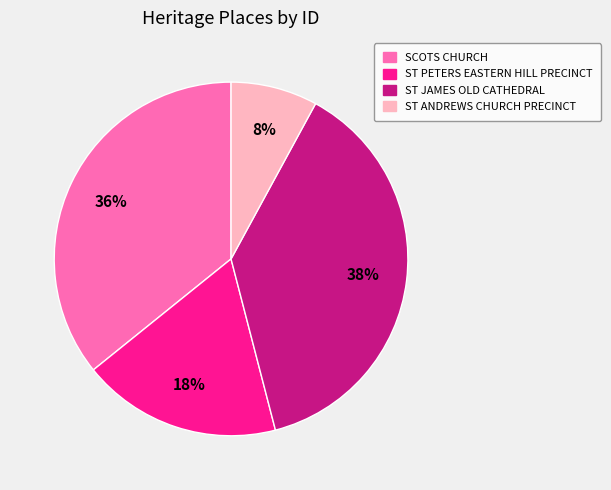

To the nearest percent, what percentage of the pie is ST JAMES OLD CATHEDRAL?

38%